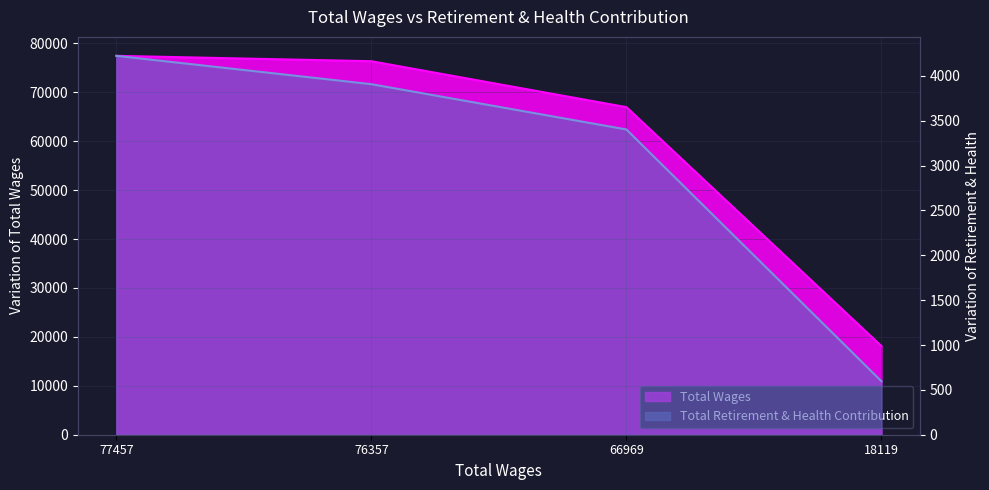

True or false: Total Wages and Total Retirement & Health Contribution intersect in this chart.

False